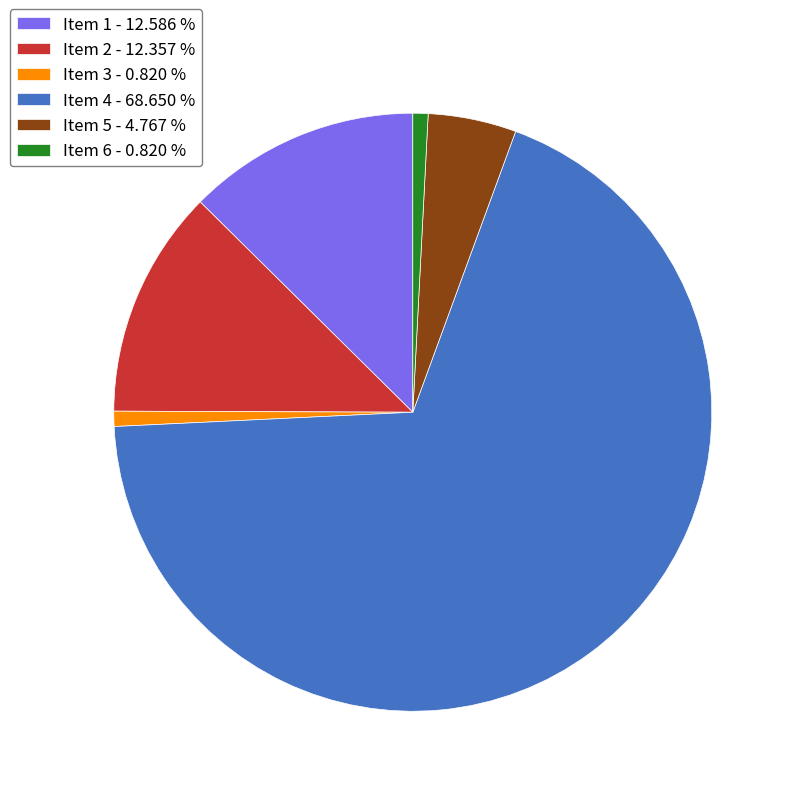

Which slice is the largest?

Item 4 - 68.650 %